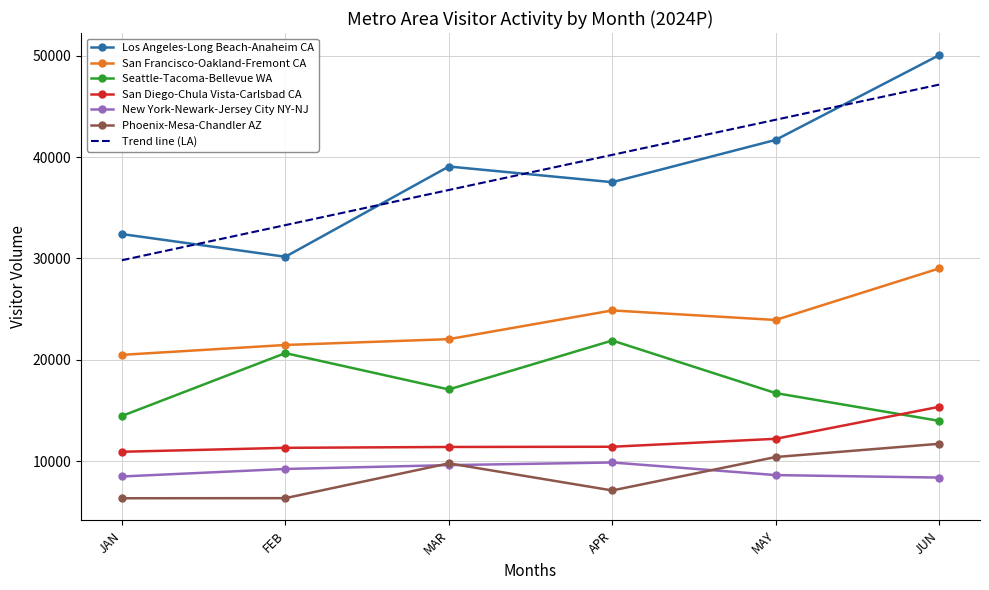

How many distinct data groups are displayed?

7